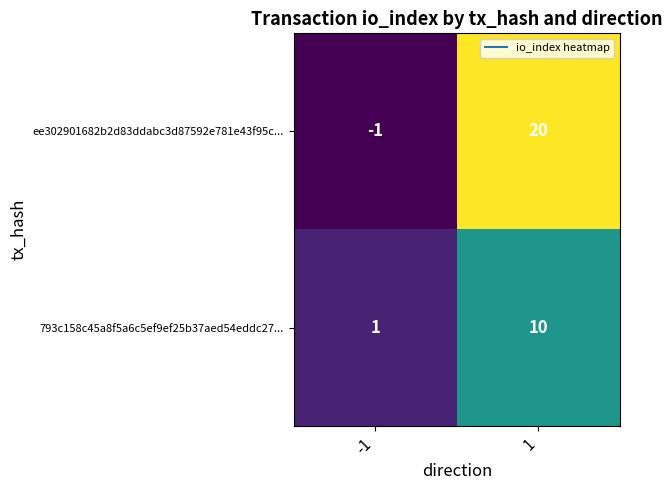

Which series has the largest total across all categories?

ee302901682b2d83ddabc3d87592e781e43f95c...